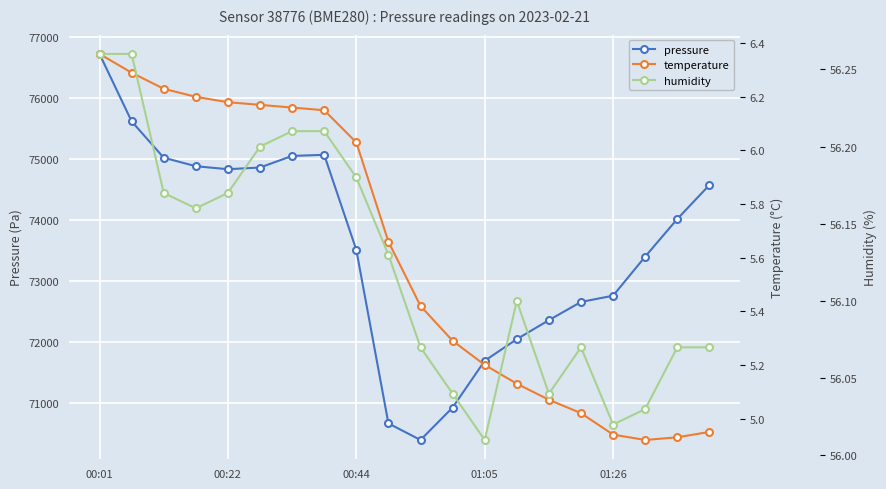

True or false: pressure has more than 0 points higher than both neighbors.

True